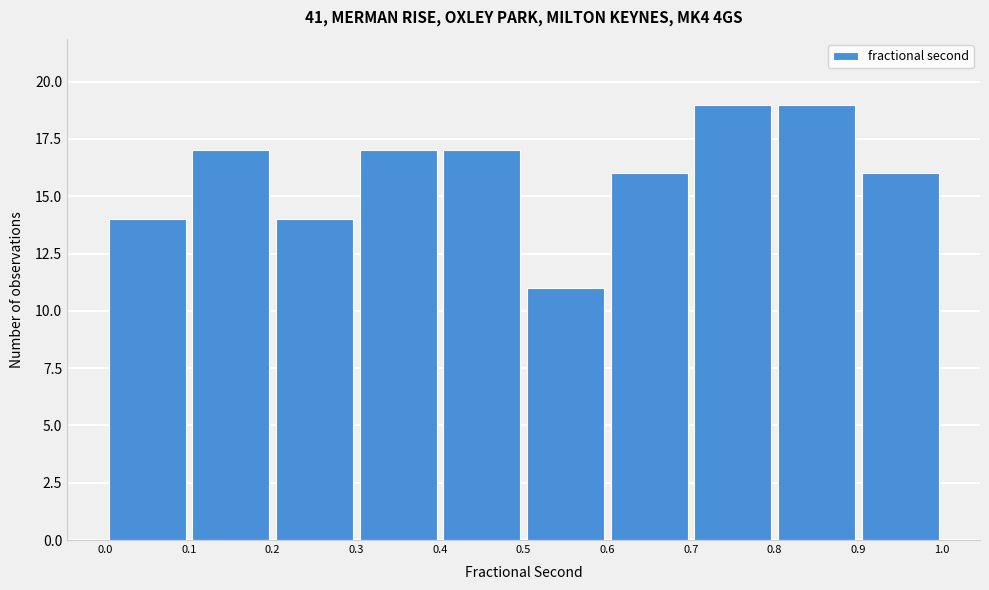

Reading left to right, list every bar in this chart as the range it spans on the x-axis followed by its height. The values are not printed on the chart, so give them approximately, as read against the axis.

0.0 to 0.1: 14
0.1 to 0.2: 17
0.2 to 0.3: 14
0.3 to 0.4: 17
0.4 to 0.5: 17
0.5 to 0.6: 11
0.6 to 0.7: 16
0.7 to 0.8: 19
0.8 to 0.9: 19
0.9 to 1.0: 16